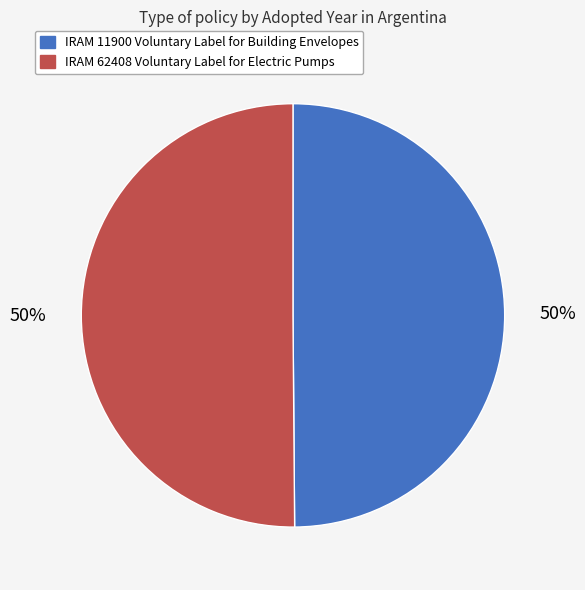

What percentage is the IRAM 11900 Voluntary Label for Building Envelopes slice, to the nearest percent?

50%